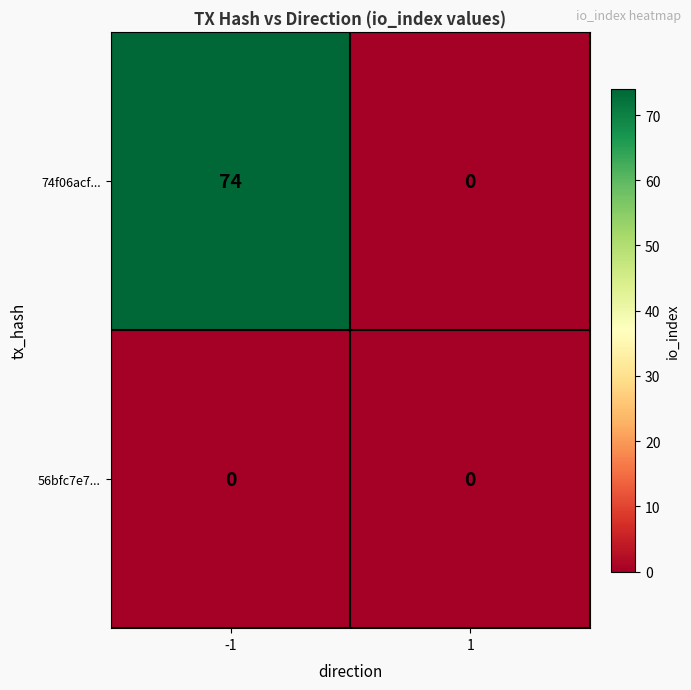

Is it true that 74f06acf... equals -29 at 1?

False